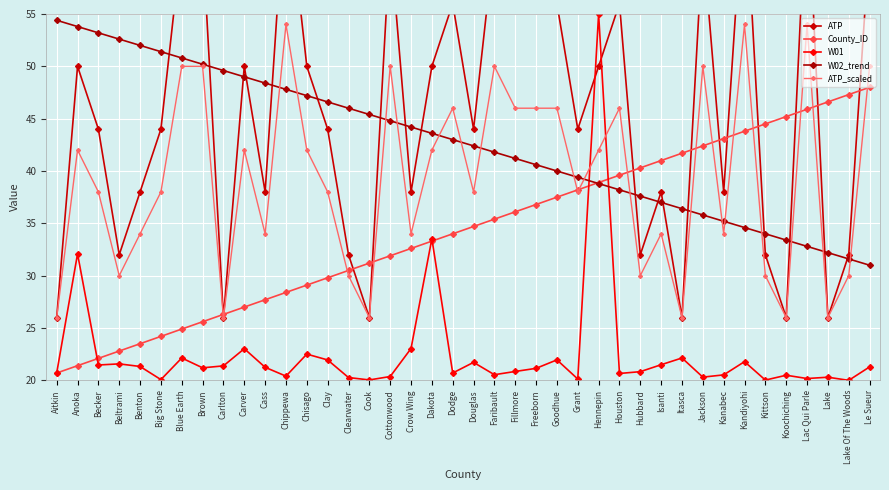

Between Carlton and Grant, which series saw the biggest shift?

ATP